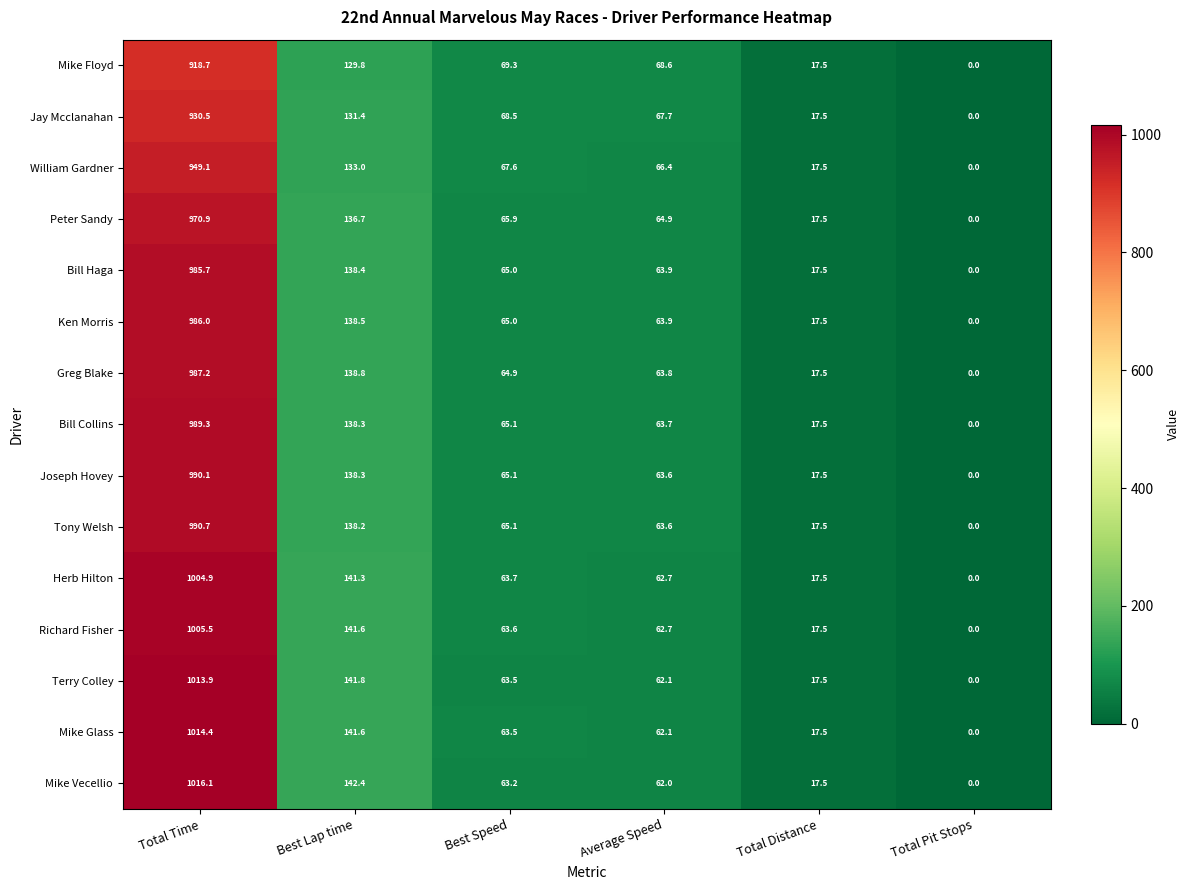

Where is Bill Haga nearest to the value 492?

Best Lap time